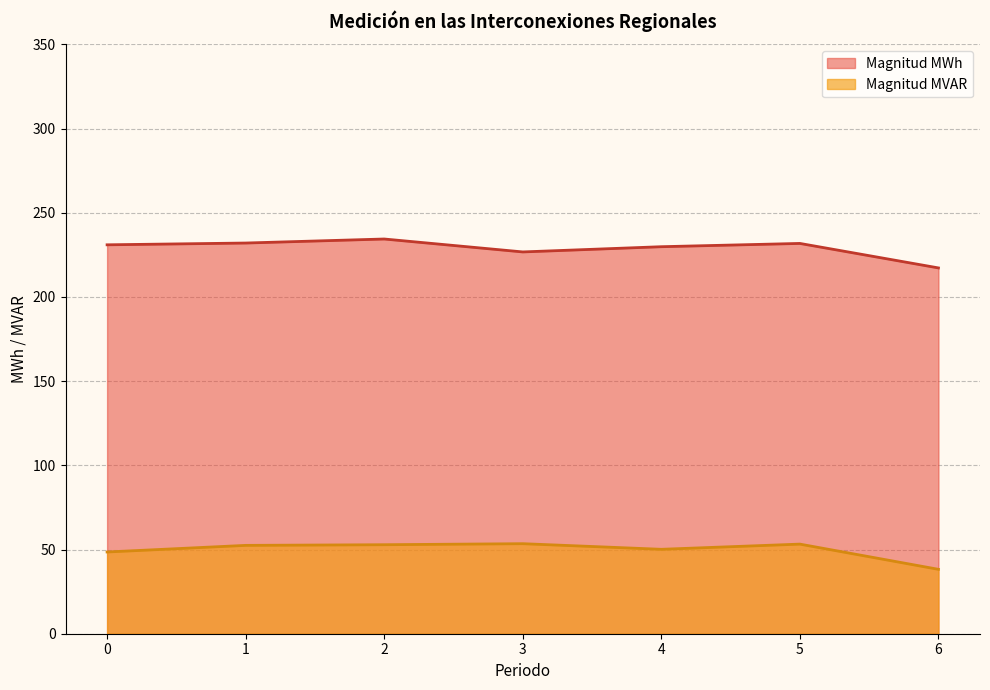

List the series in order of their overall mean, highest first.

Magnitud MWh, Magnitud MVAR